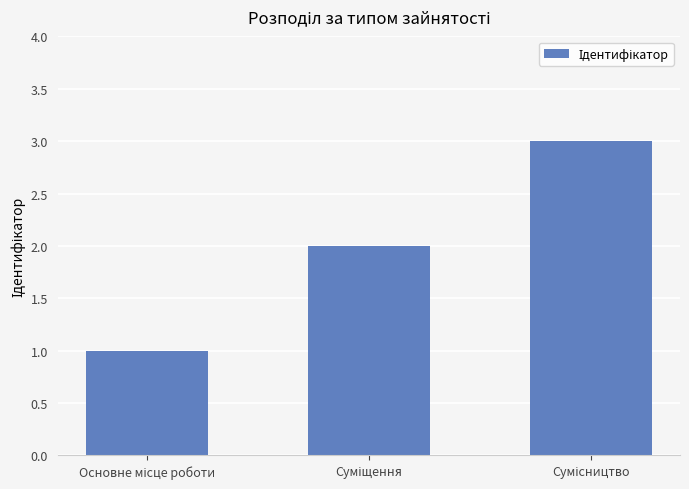

What is the maximum value shown in the chart?

3